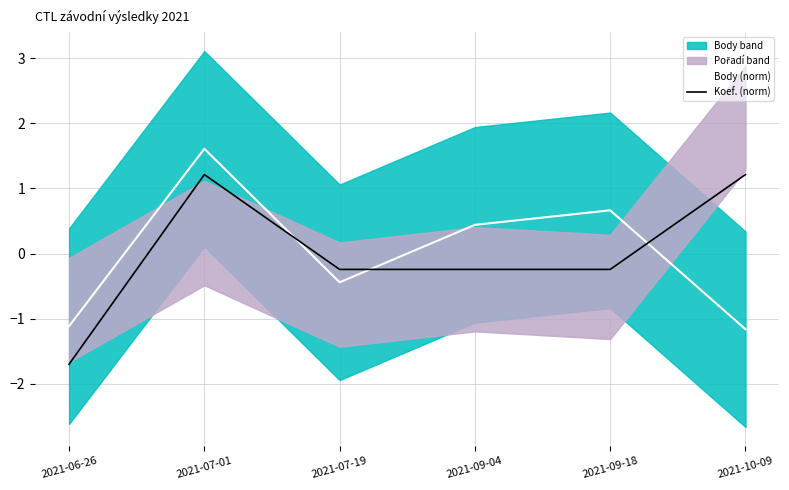

True or false: Koef. (norm) has a value of 1.2 at 2021-07-01.

True